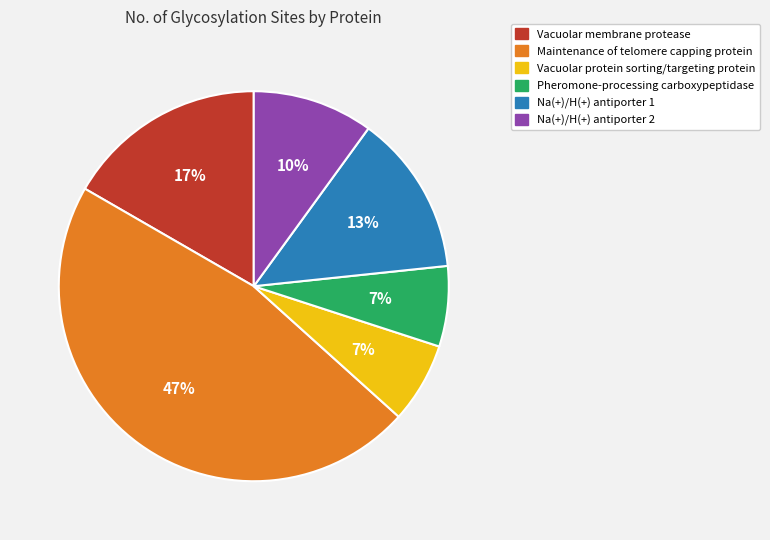

To the nearest percent, what percentage of the pie is Pheromone-processing carboxypeptidase?

7%